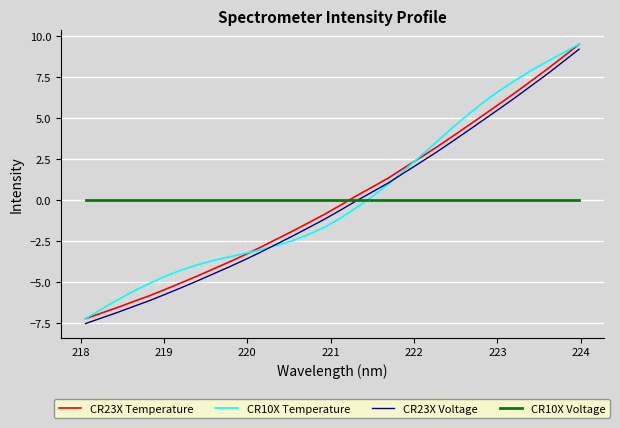

True or false: CR23X Temperature and CR23X Voltage cross at least once.

False